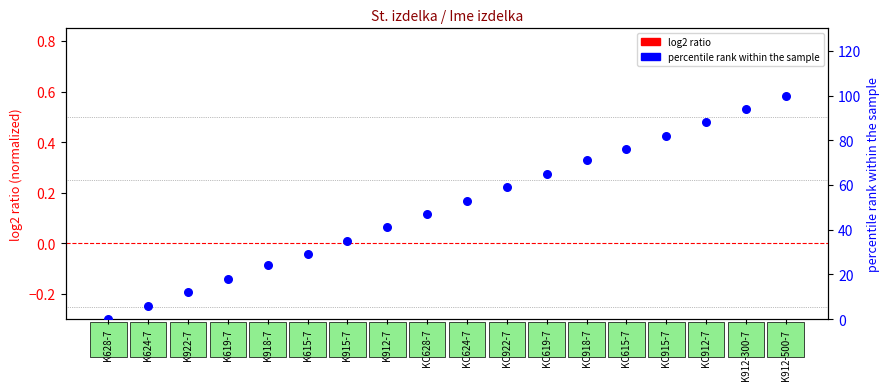

Is the value of log2 ratio (normalized) at K615-7 greater than the value of percentile rank within the sample at K912-7?

No